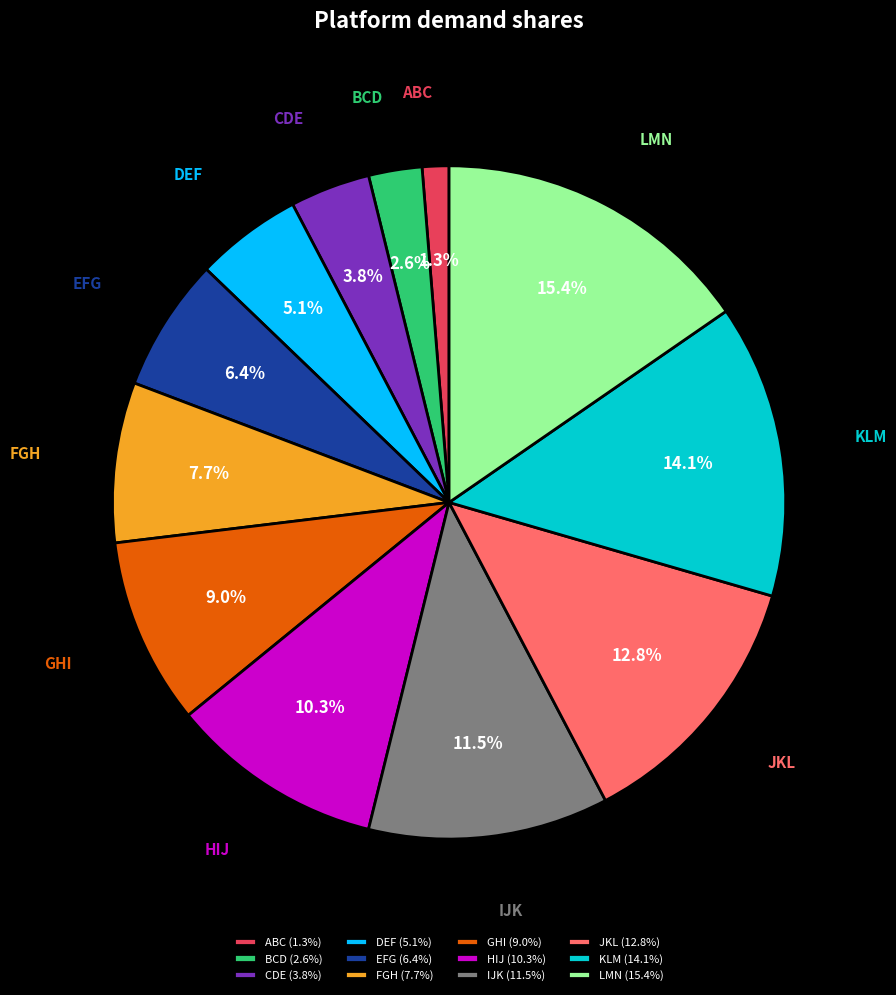

What is the smallest slice in the pie chart?

ABC